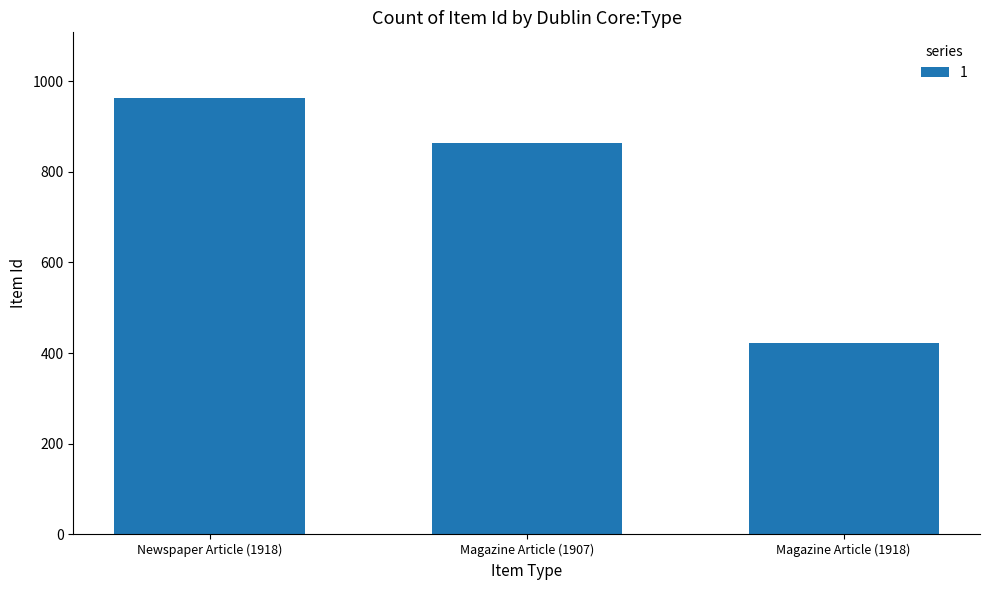

Which label corresponds to the smallest value in the chart?

Magazine Article (1918)